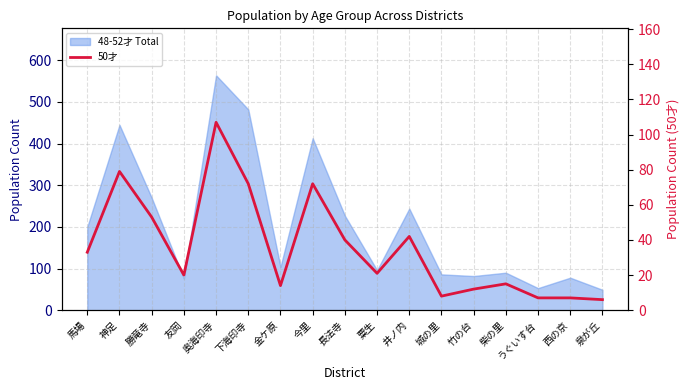

What is the label of the 14th point from the right?

友岡